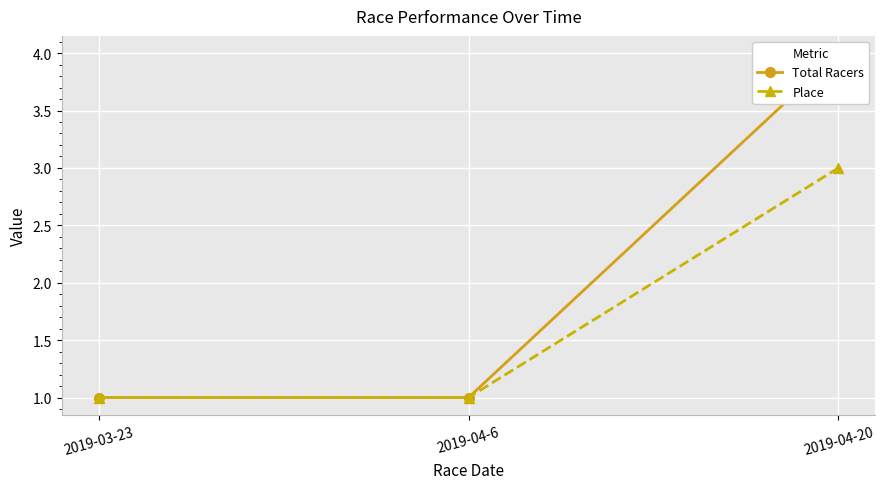

Reading right to left, extract all data points from this chart.

Total Racers: 2019-04-20=4	2019-04-6=1	2019-03-23=1
Place: 2019-04-20=3	2019-04-6=1	2019-03-23=1